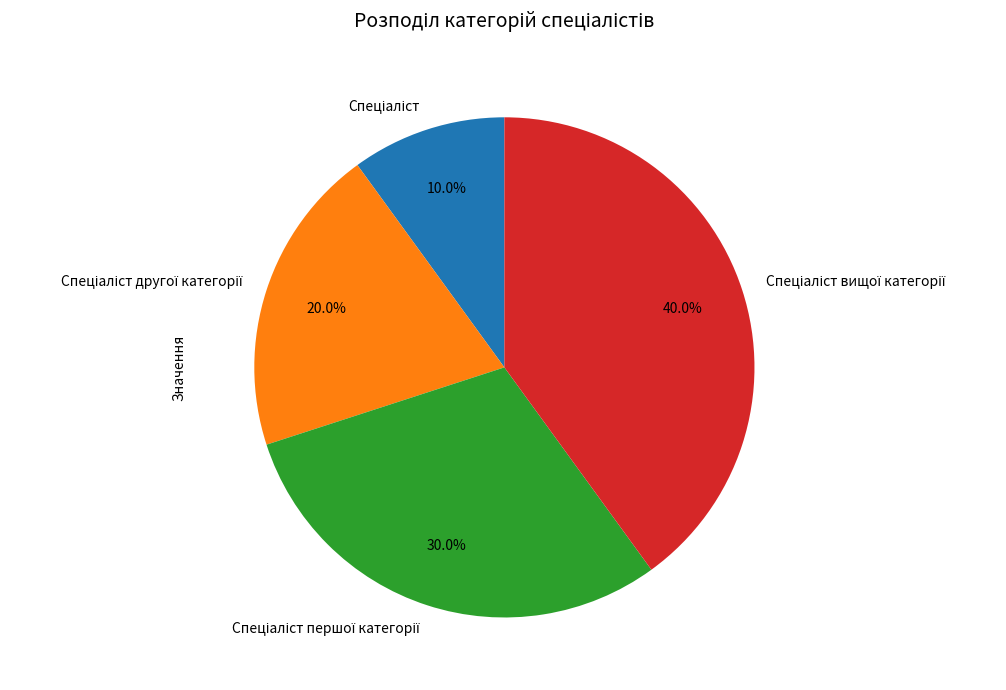

Is there a majority slice in this chart?

No